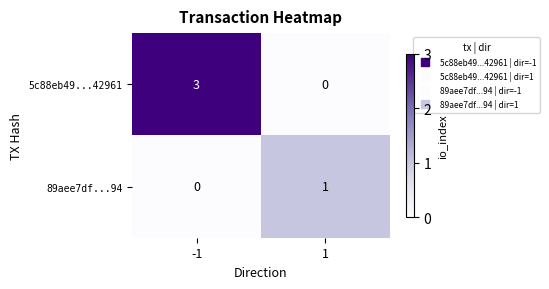

Reading left to right, extract all data points from this chart.

5c88eb49...42961: -1=3	1=0
89aee7df...94: -1=0	1=1